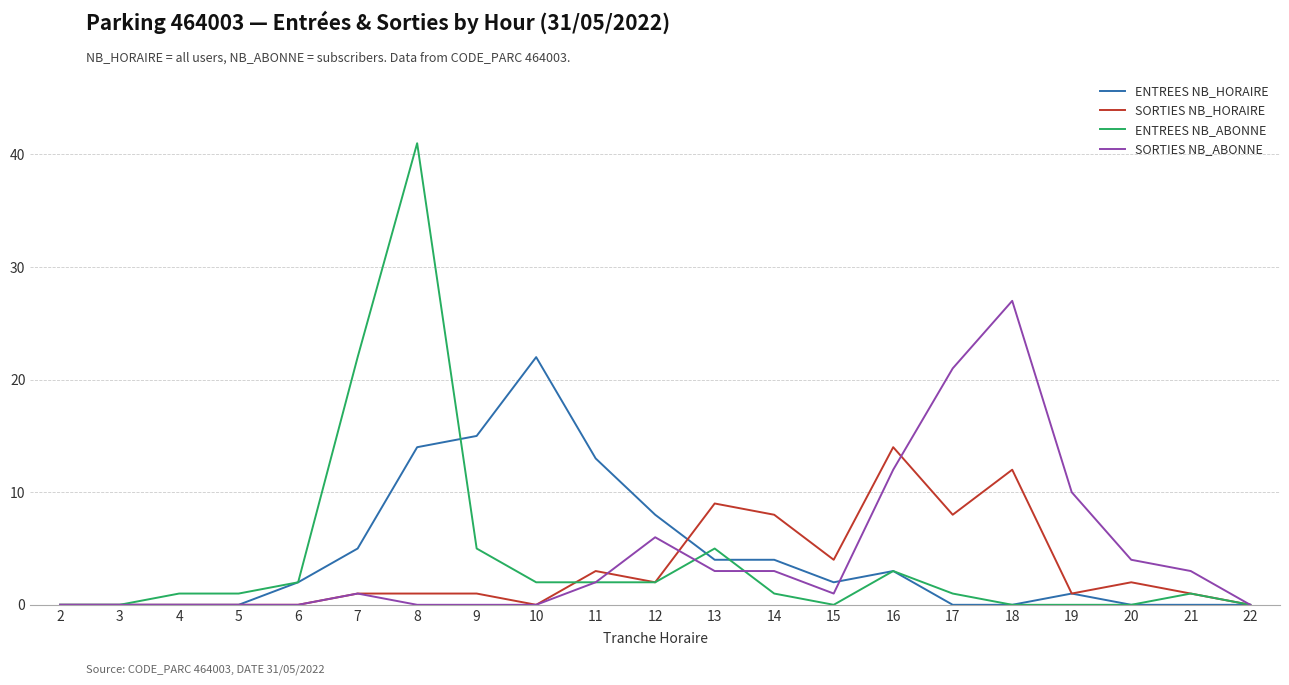

Rank the series by their maximum value, from highest to lowest.

ENTREES NB_ABONNE, SORTIES NB_ABONNE, ENTREES NB_HORAIRE, SORTIES NB_HORAIRE